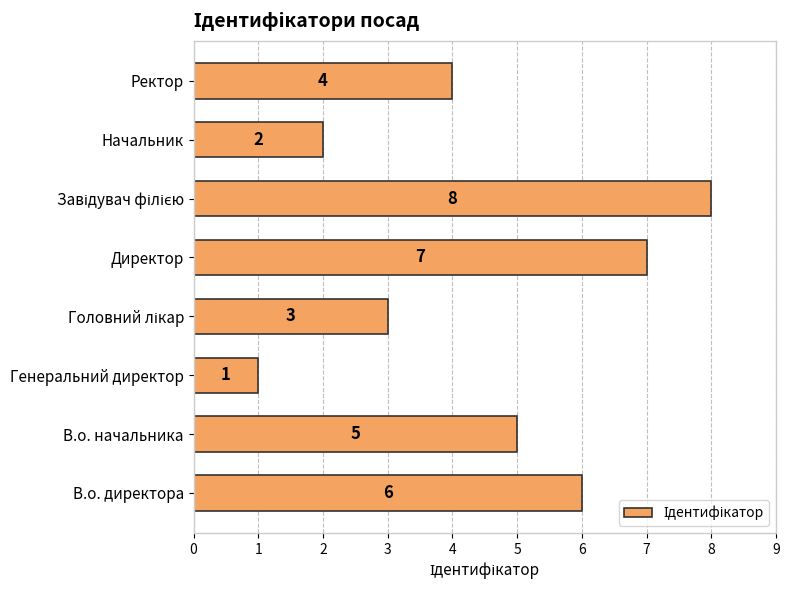

Does the chart contain stacked bars?

No